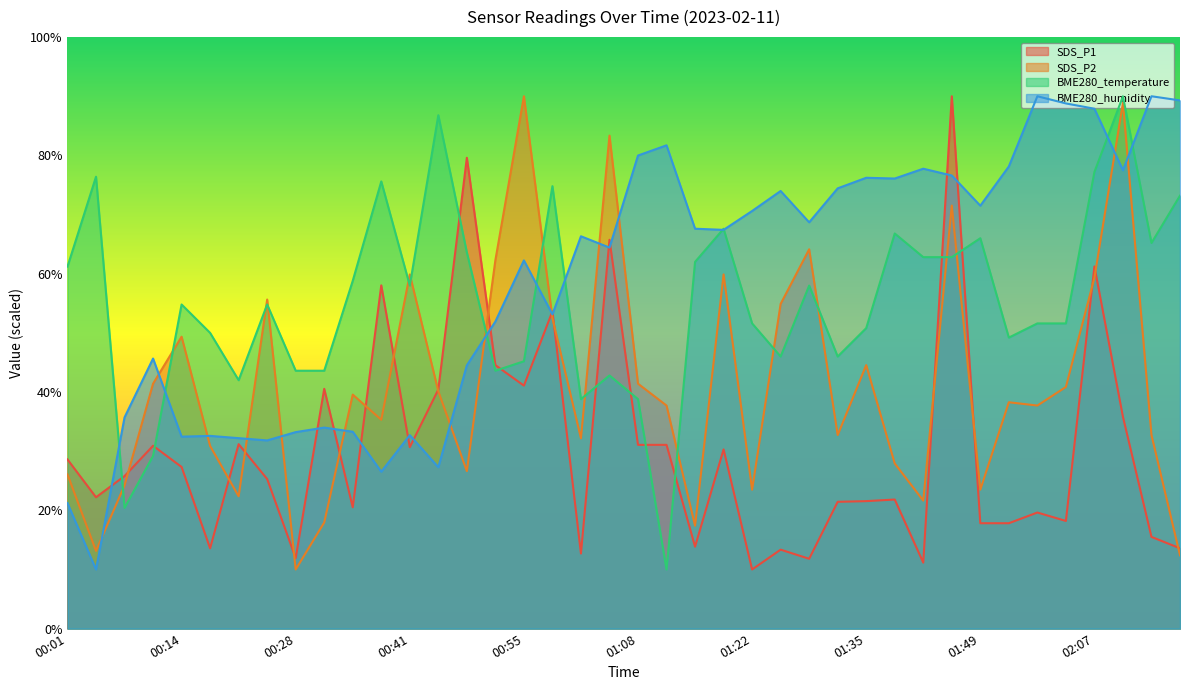

True or false: BME280_temperature has more than 2 interior local peaks.

True